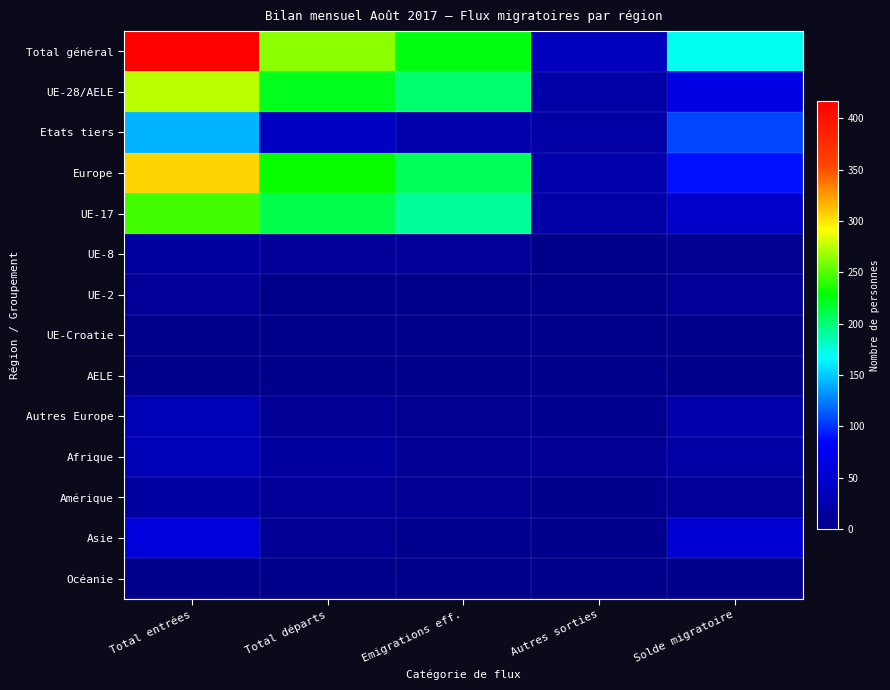

How many data points does each series have?

5